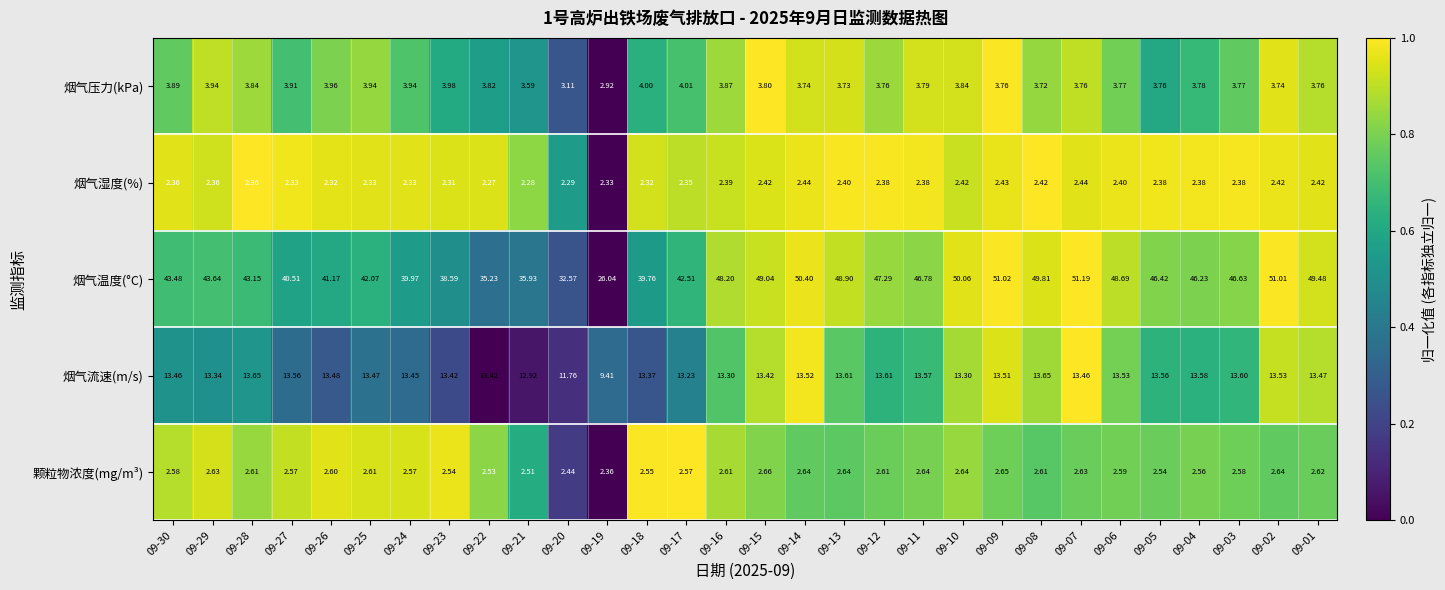

Which series has the largest total across all categories?

烟气温度(°C)